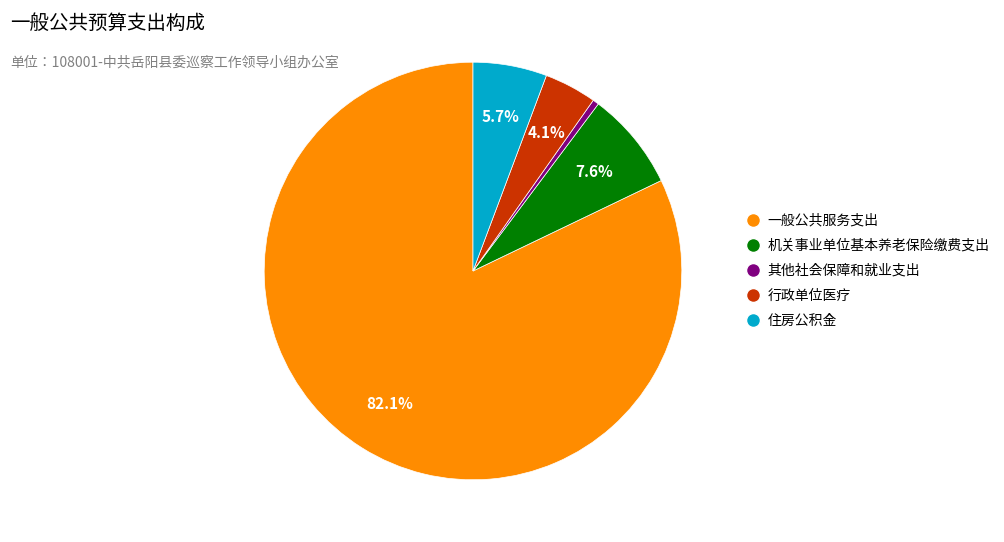

To the nearest percent, what portion does 机关事业单位基本养老保险缴费支出 represent?

8%